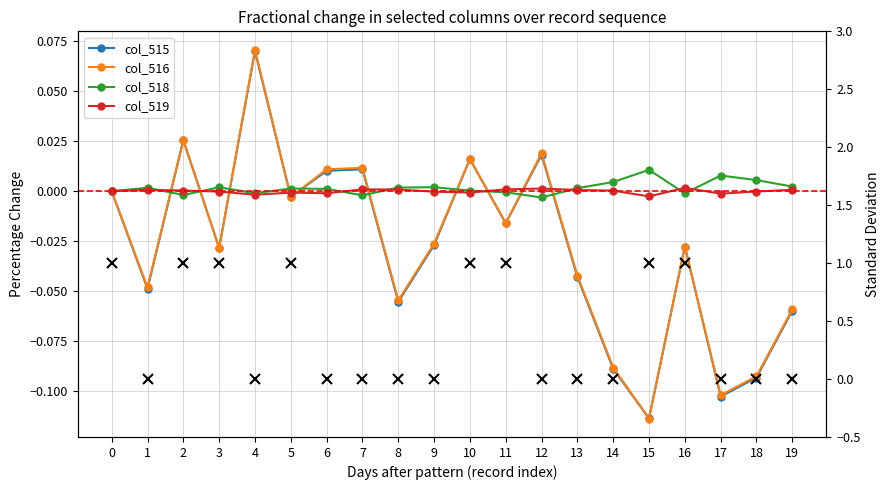

How many values in the col_518 series are below 0?

6